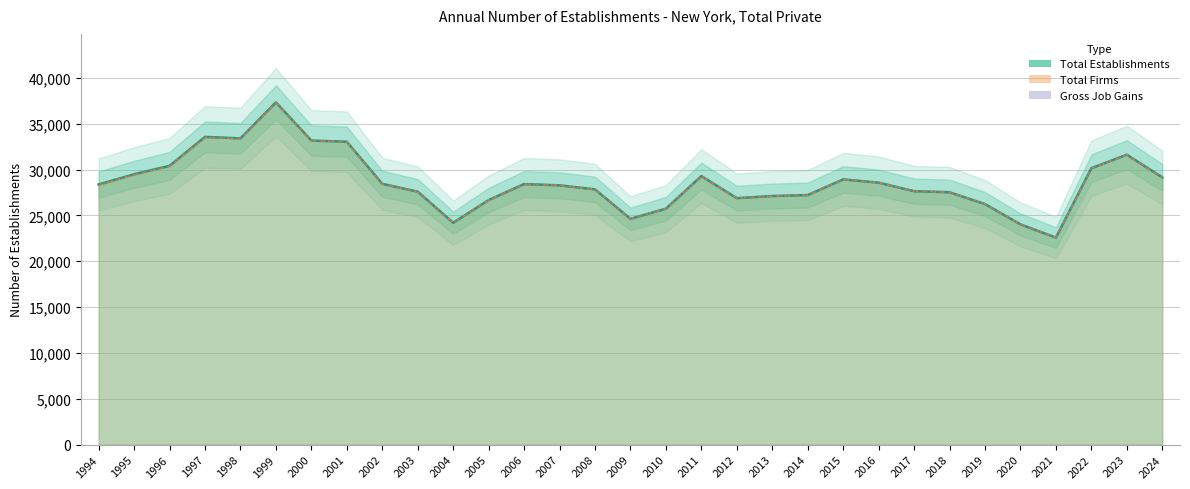

At which category is the sum across all series the highest?

1999